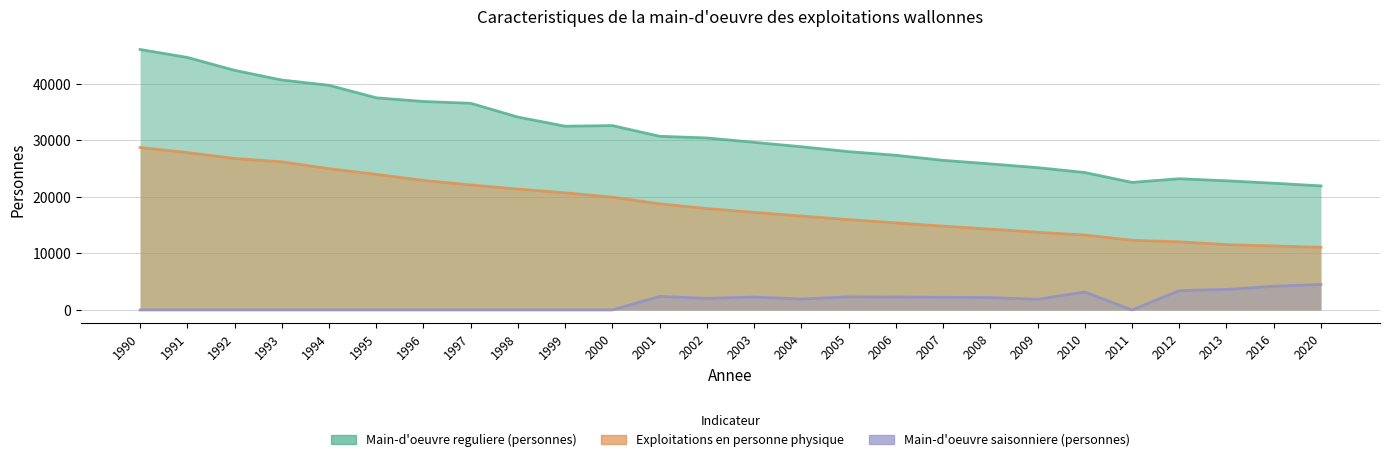

Does the chart display data point markers on the line(s)?

No